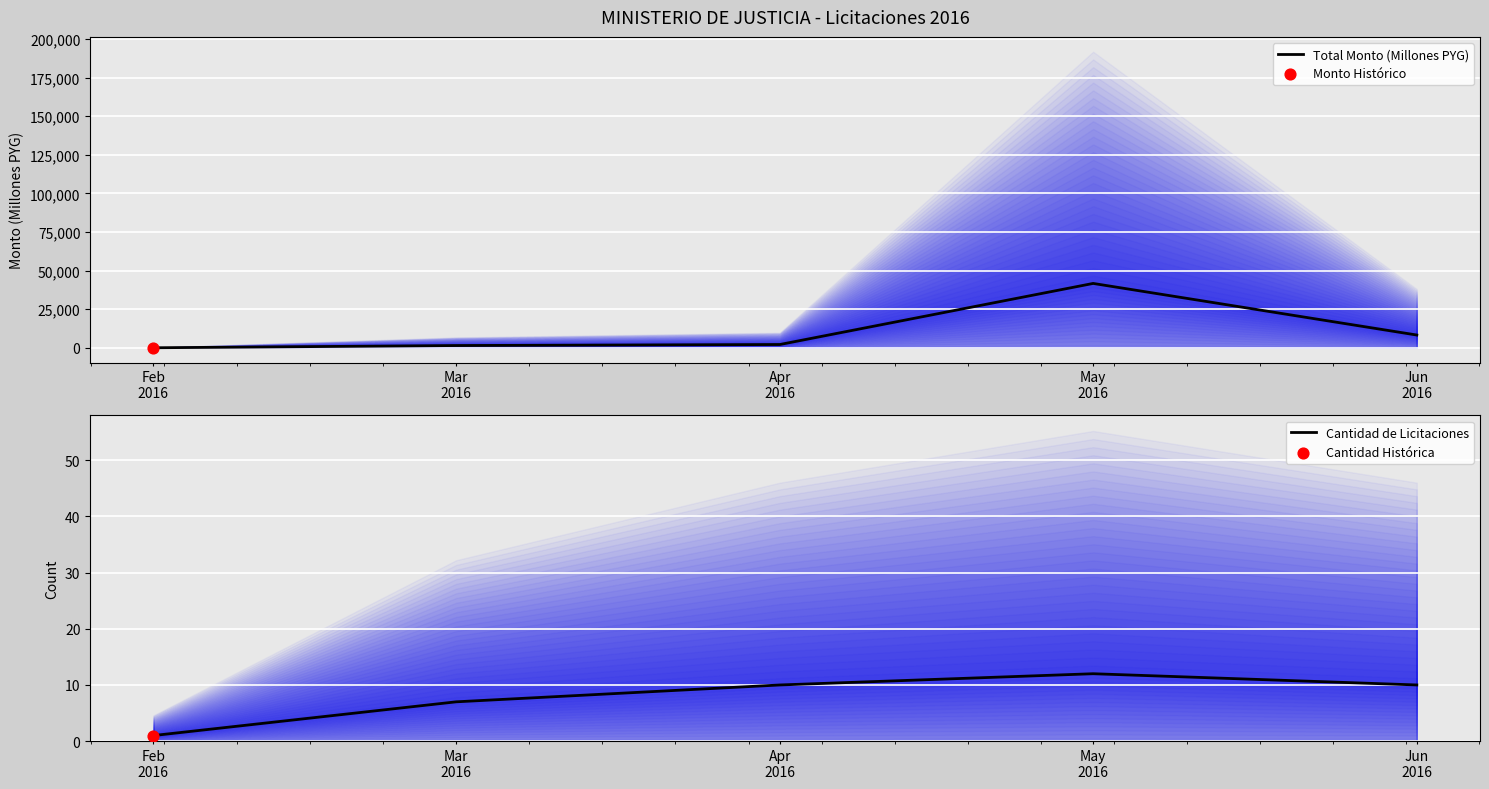

Which series has the widest spread of Y values?

Total Monto (Millones PYG)